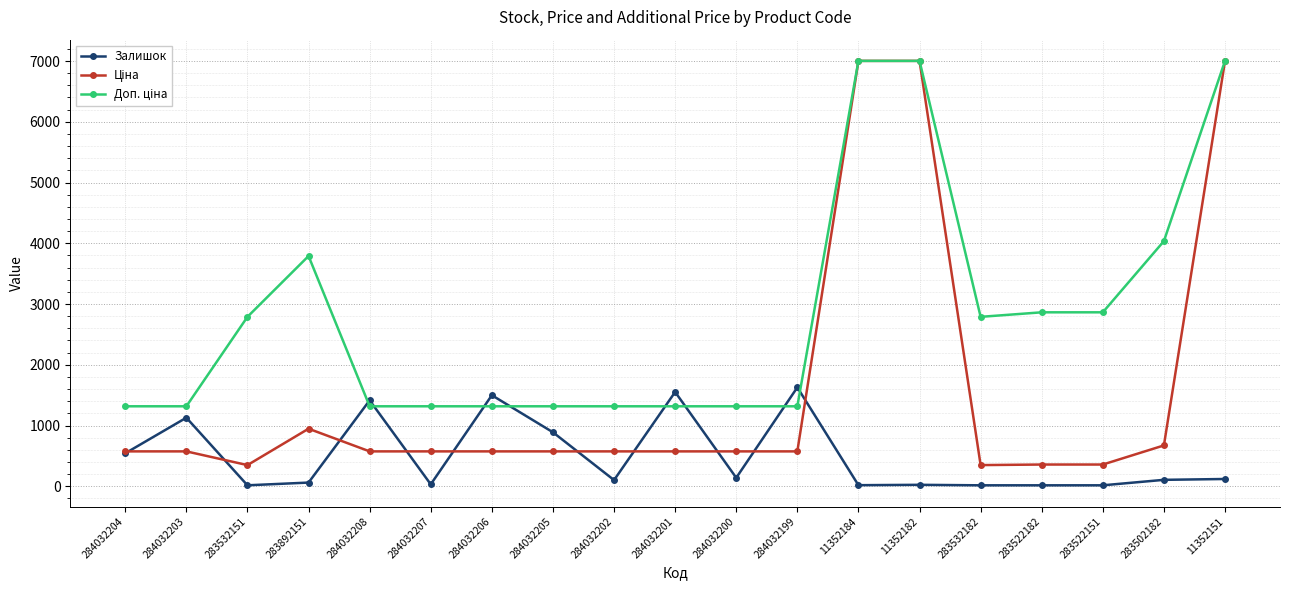

At how many categories does at least one series exceed 3629?

5